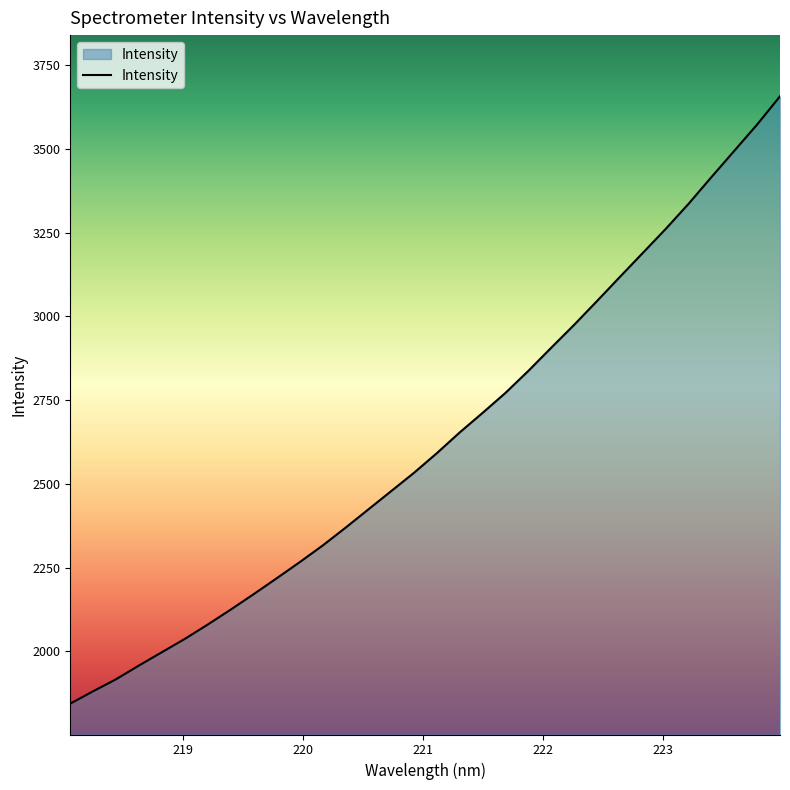

How many lines are shown in the chart?

1